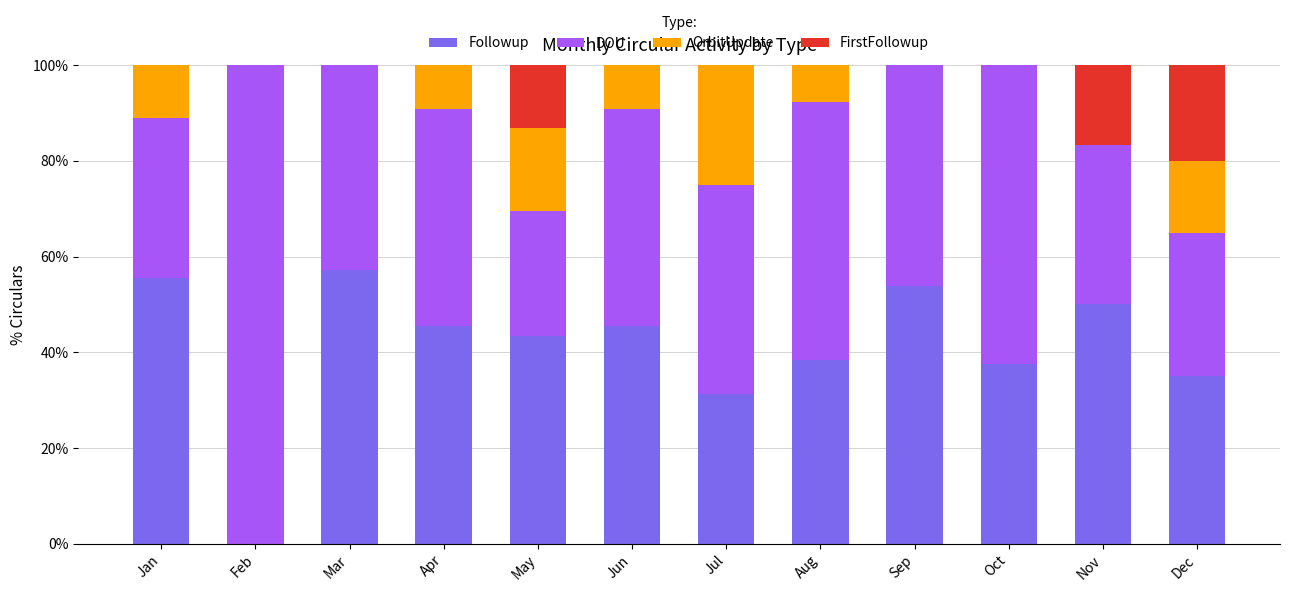

What is the average value of the Followup series?

41.1